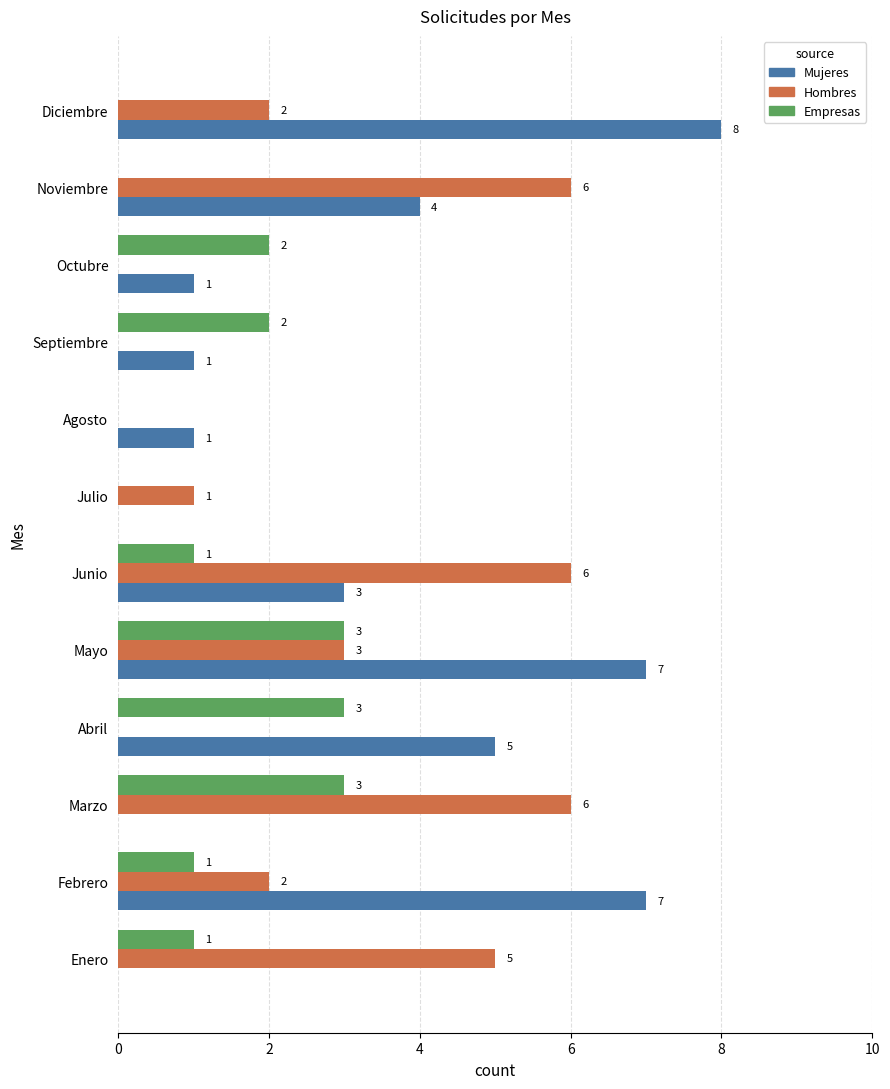

What is the sum of the Hombres values at Noviembre and Julio?

7